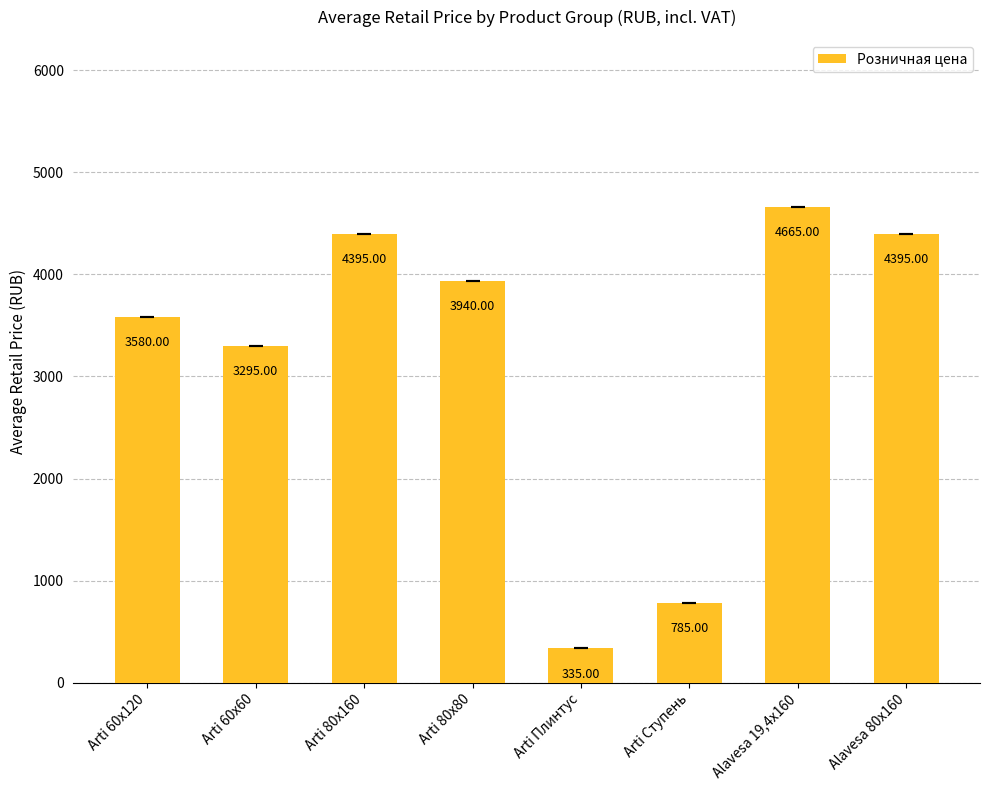

Between Arti 60x120 and Alavesa 80x160, which is larger?

Alavesa 80x160